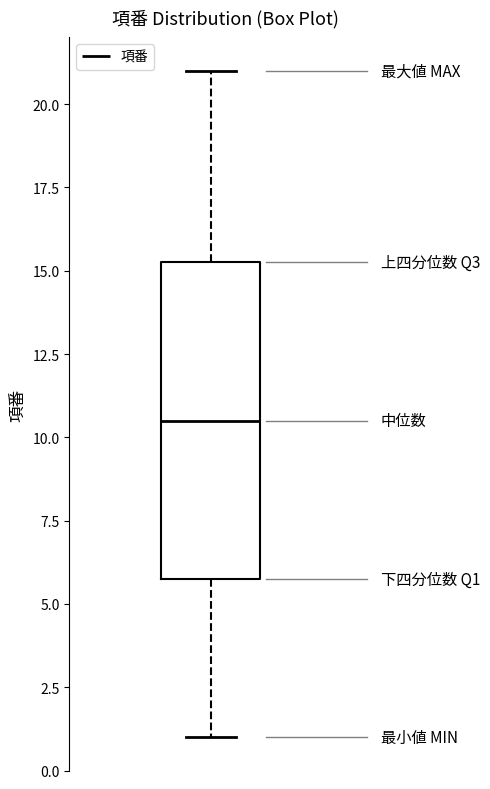

Read this box plot against the y-axis: the position of the median line, the range covered by the box, and the ends of both whiskers. The values are not printed on the chart, so give them approximately, as read against the axis.

median 10.5, box 6.0 to 15.5, whiskers 1.0 to 21.0